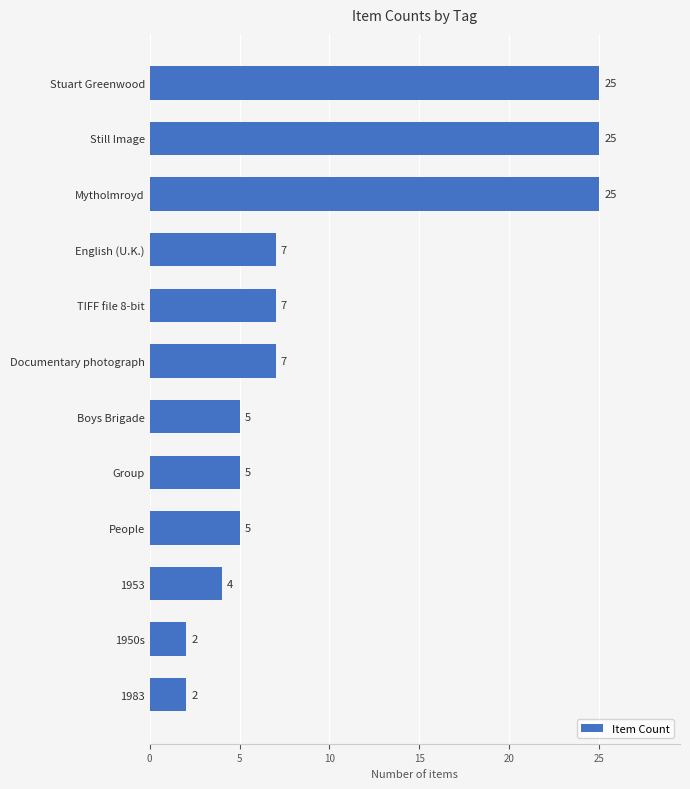

True or false: the data shows 25 at Still Image.

True